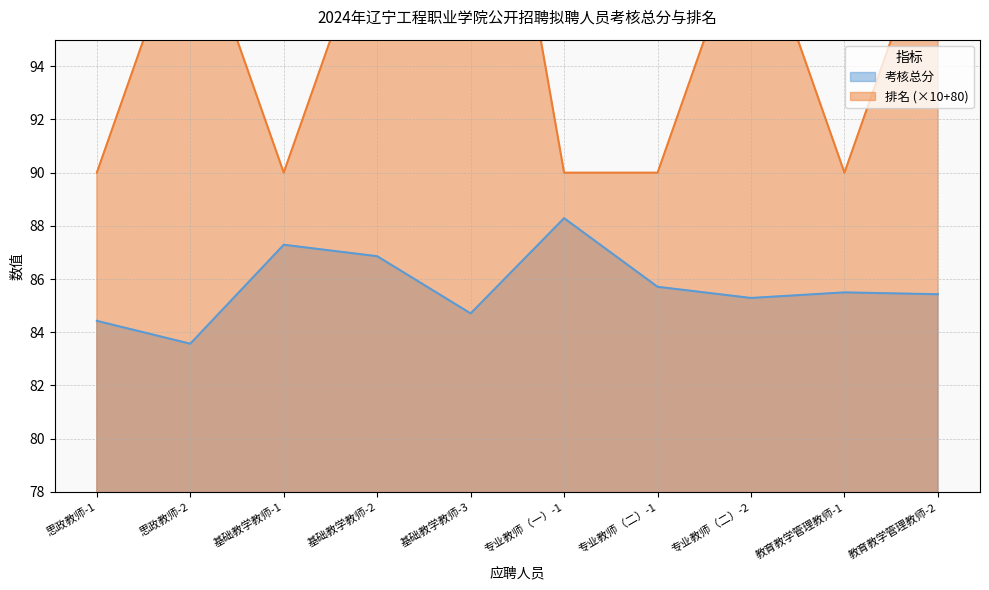

True or false: 排名 and 考核总分 cross at least once.

False